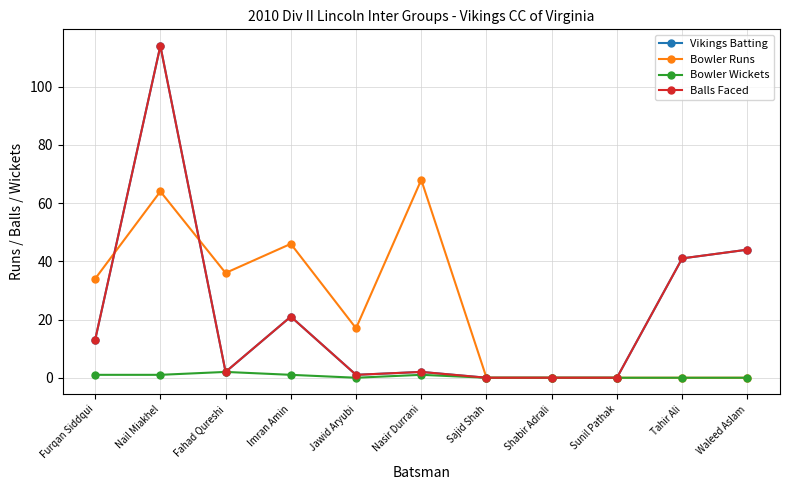

Rank the categories by Bowler Runs value from highest to lowest.

Nasir Durrani, Nail Miakhel, Imran Amin, Fahad Qureshi, Furqan Siddqui, Jawid Aryubi, Sajid Shah, Shabir Adrali, Sunil Pathak, Tahir Ali, Waleed Aslam